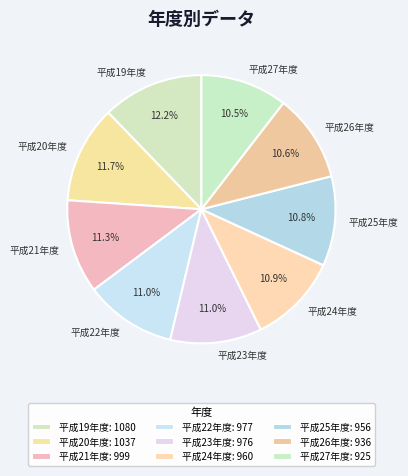

Approximately how many times larger is the value at 平成22年度 compared to 平成23年度?

1.0